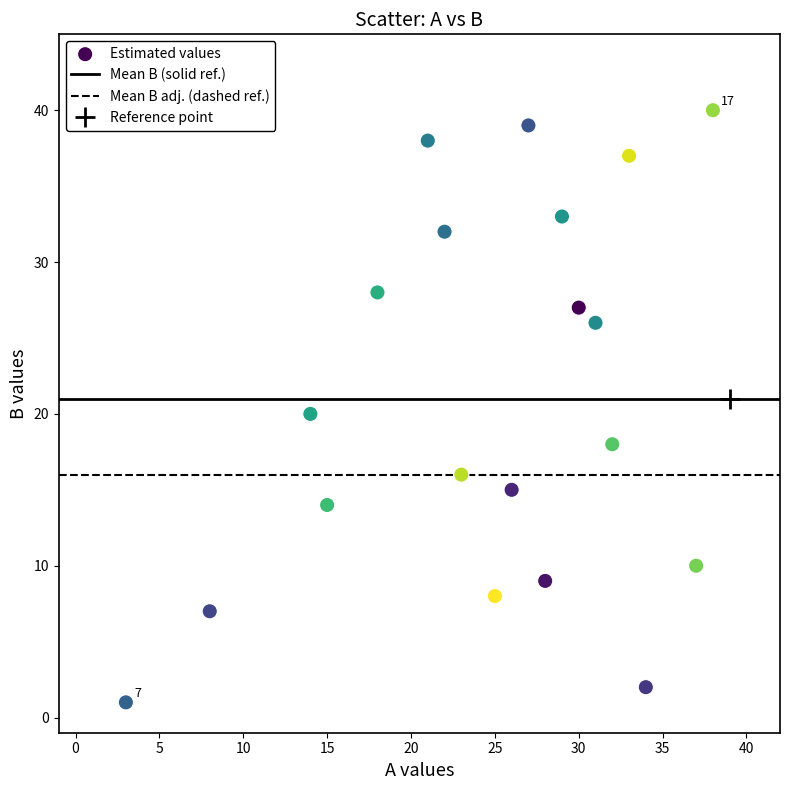

What is the range of X values (max minus min)?

35